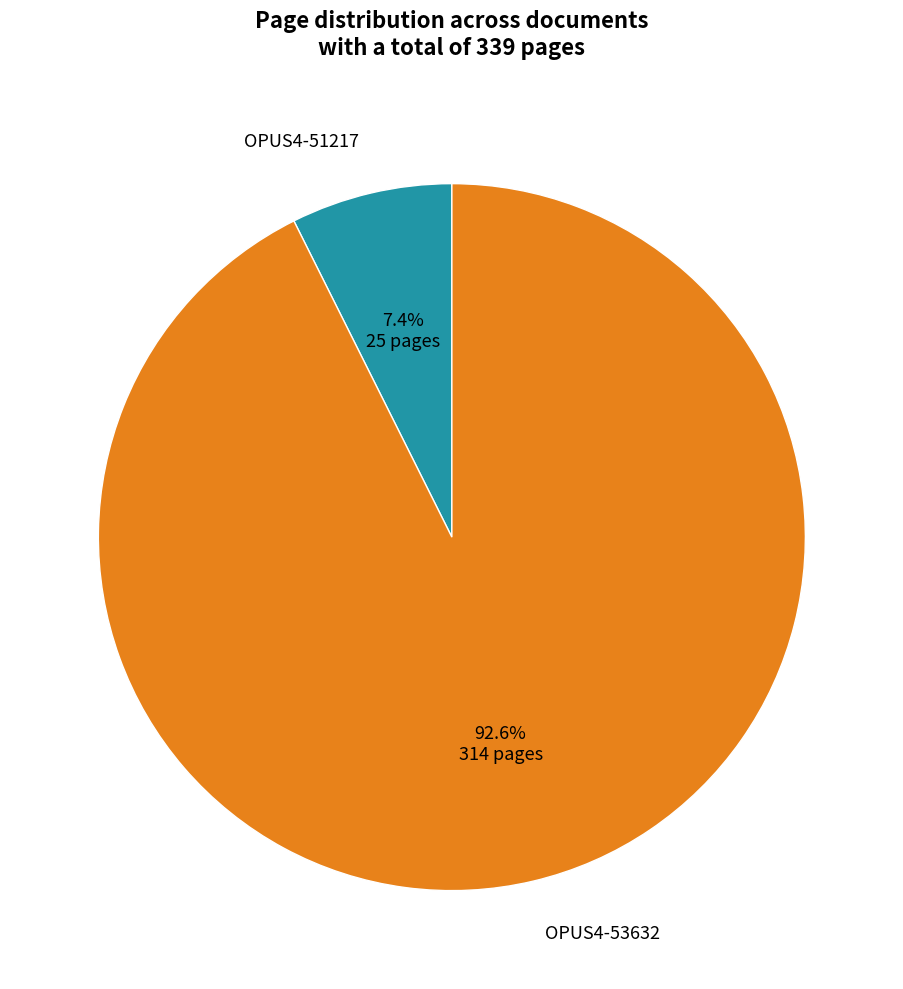

To the nearest percent, what percentage of the pie is OPUS4-53632?

93%